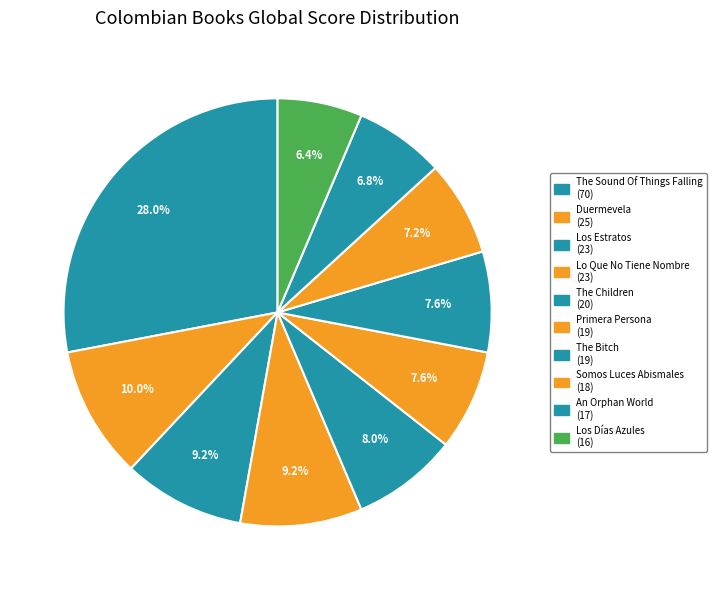

Count the number of slices in the pie.

10